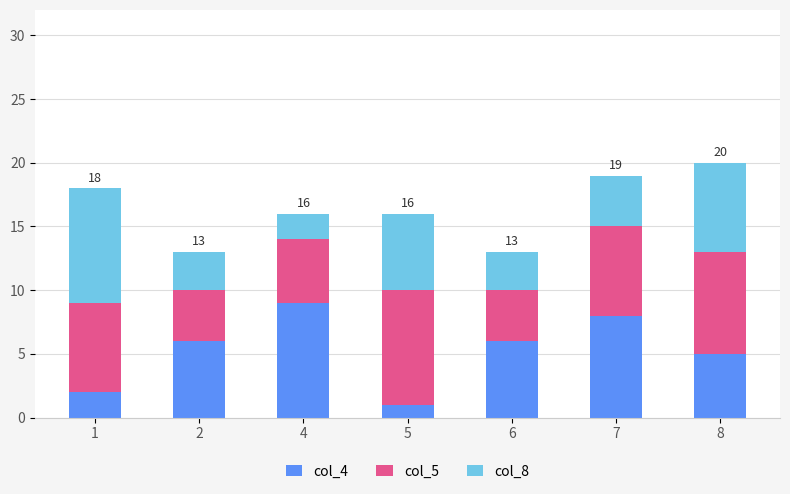

Reading right to left, what are the values for col_4?

8=5	7=8	6=6	5=1	4=9	2=6	1=2